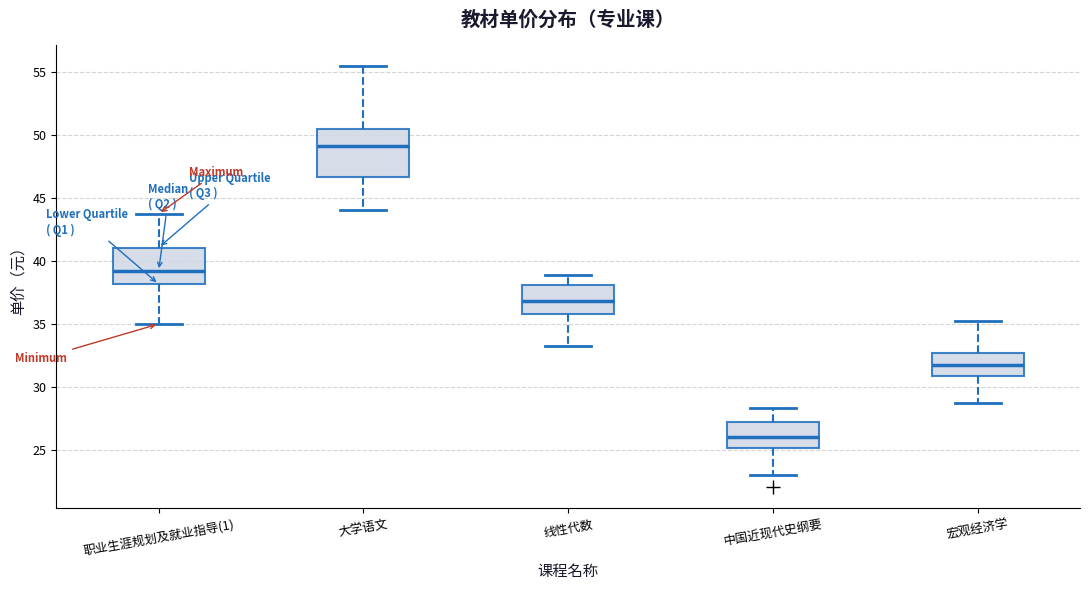

Which box has the highest median line?

大学语文